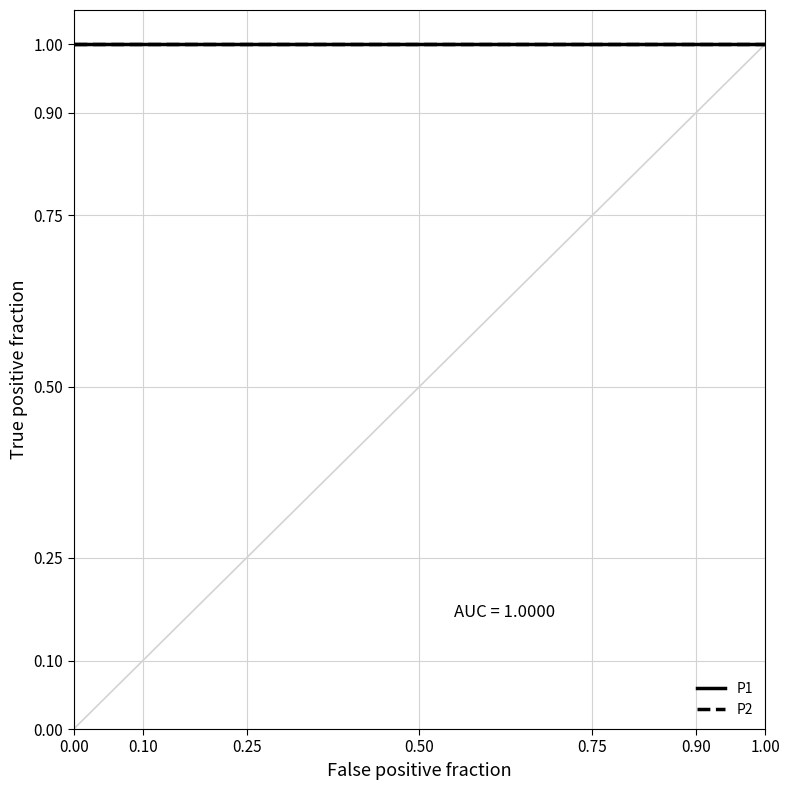

What is the lowest value of the P2 series?

1.0